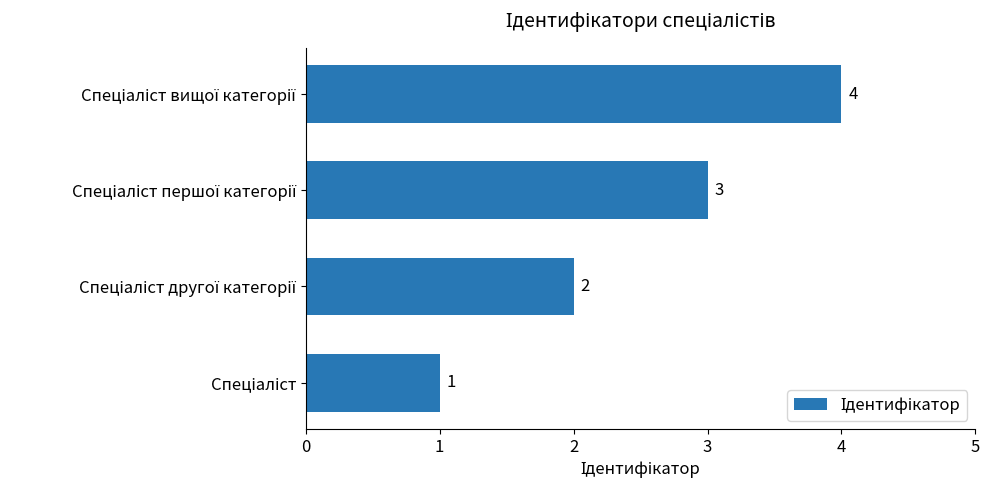

Count the values in the range 2 to 4.

3